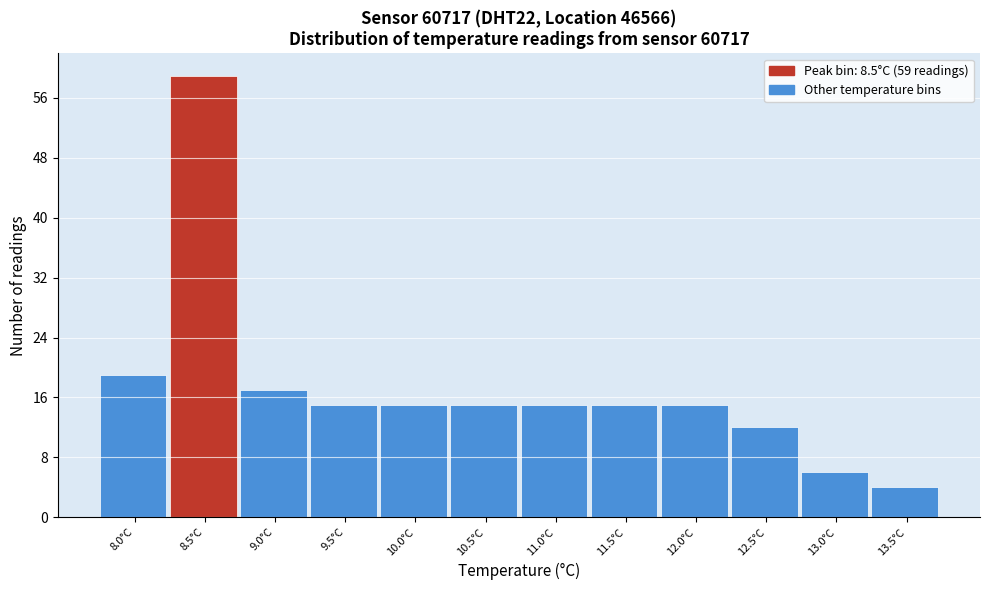

Reading left to right, what are all the values shown in this chart?

8.0°C=19	8.5°C=59	9.0°C=17	9.5°C=15	10.0°C=15	10.5°C=15	11.0°C=15	11.5°C=15	12.0°C=15	12.5°C=12	13.0°C=6	13.5°C=4